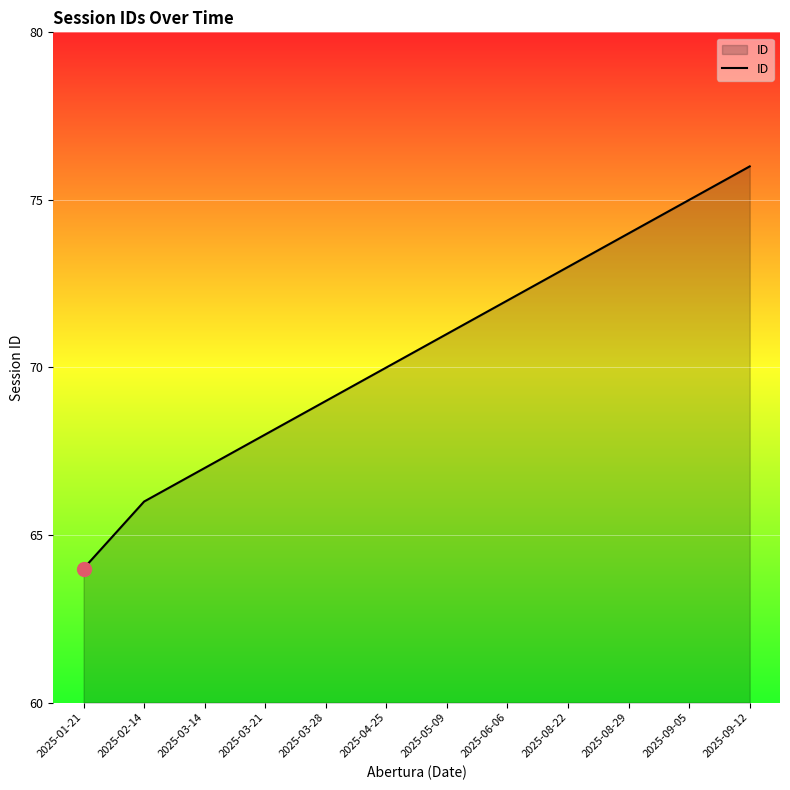

Which label corresponds to the largest value in the chart?

2025-09-12